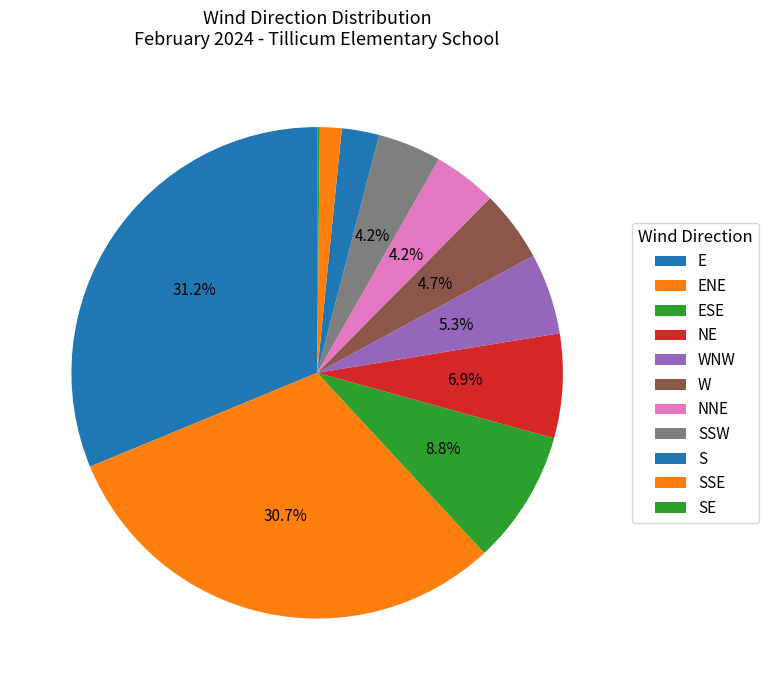

Which category has the biggest portion of the pie?

E